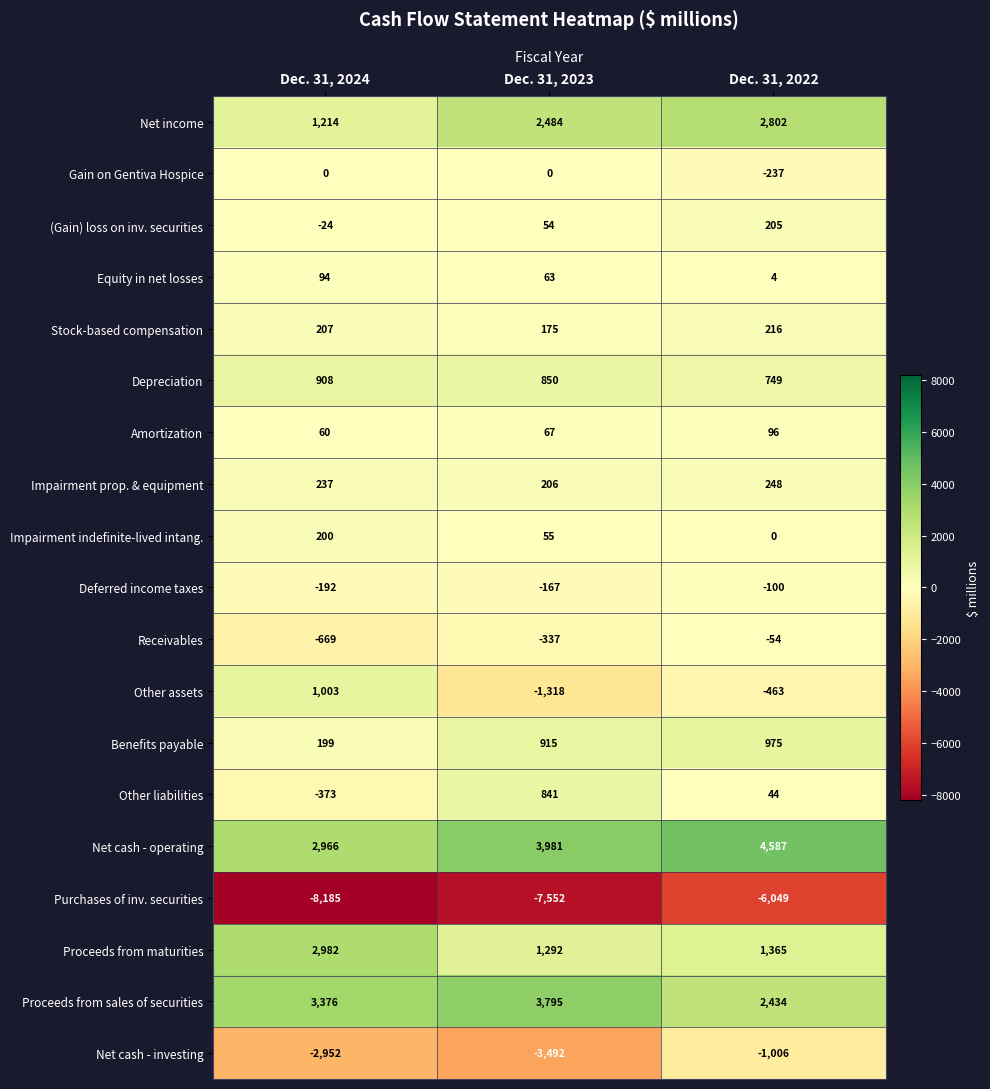

What is the approximate value of Purchases of inv. securities at Dec. 31, 2024?

-8185